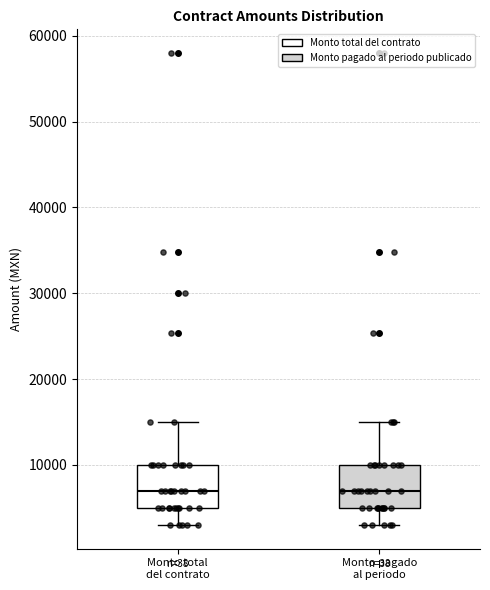

Reading left to right, transcribe this box plot: for each box, give where its median line is, the range the box spans, and where its two whiskers end, as read against the y-axis. The values are not printed on the chart, so give them approximately, as read against the axis.

Monto total del contrato: median 7000, box 5000 to 10000, whiskers 3000 to 15000
Monto pagado al periodo: median 7000, box 5000 to 10000, whiskers 3000 to 15000